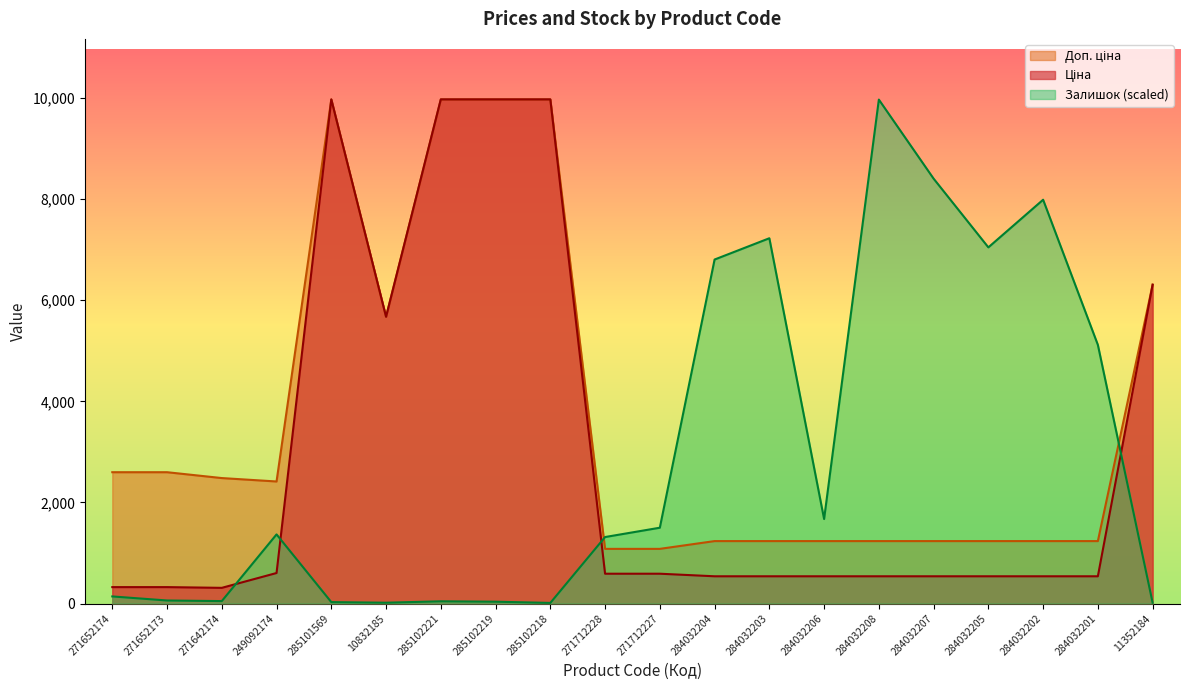

Reading left to right, transcribe all the data shown in this chart.

Ціна: 271652174=324.8	271652173=324.8	271642174=310.3	249092174=603.7	285101569=9975.0	10832185=5673.8	285102221=9975.0	285102219=9975.0	285102218=9975.0	271712228=589.9	271712227=589.9	284032204=539.0	284032203=539.0	284032206=539.0	284032208=539.0	284032207=539.0	284032205=539.0	284032202=539.0	284032201=539.0	11352184=6308.8
Доп. ціна: 271652174=2598.3	271652173=2598.3	271642174=2482.4	249092174=2414.8	285101569=9975.0	10832185=5673.8	285102221=9975.0	285102219=9975.0	285102218=9975.0	271712228=1081.7	271712227=1081.7	284032204=1235.4	284032203=1235.4	284032206=1235.4	284032208=1235.4	284032207=1235.4	284032205=1235.4	284032202=1235.4	284032201=1235.4	11352184=6308.8
Залишок: 271652174=140.4	271652173=60.2	271642174=48.1	249092174=1367.7	285101569=28.1	10832185=16.0	285102221=44.1	285102219=36.1	285102218=12.0	271712228=1315.6	271712227=1500.1	284032204=6806.4	284032203=7227.6	284032206=1672.5	284032208=9971.0	284032207=8406.7	284032205=7047.1	284032202=7989.6	284032201=5117.8	11352184=16.0